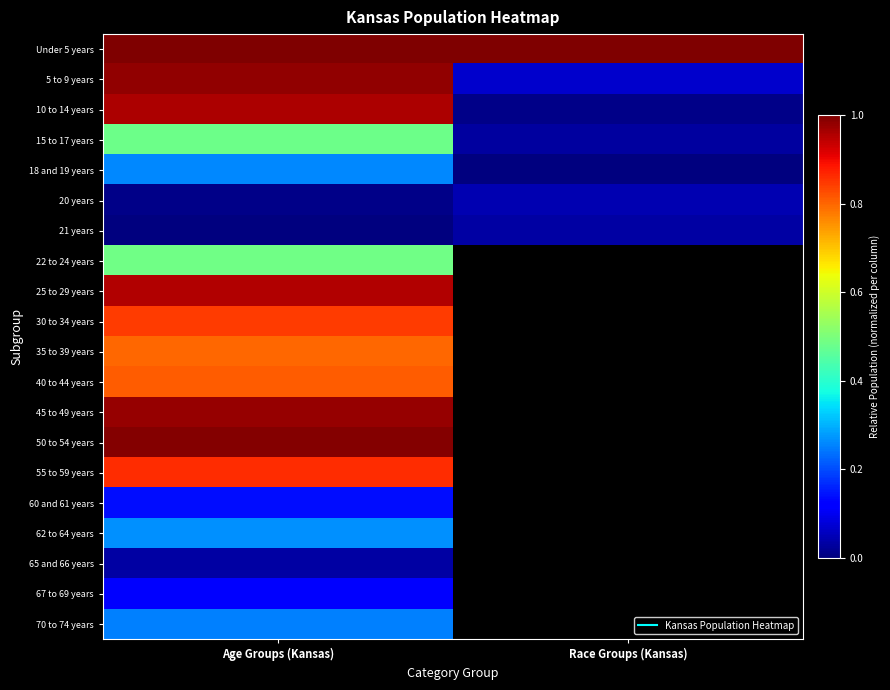

Rank the series at Age Groups (Kansas) from lowest to highest value.

21 years, 20 years, 65 and 66 years, 67 to 69 years, 60 and 61 years, 70 to 74 years, 18 and 19 years, 62 to 64 years, 15 to 17 years, 22 to 24 years, 35 to 39 years, 40 to 44 years, 30 to 34 years, 55 to 59 years, 25 to 29 years, 10 to 14 years, 45 to 49 years, 5 to 9 years, 50 to 54 years, Under 5 years